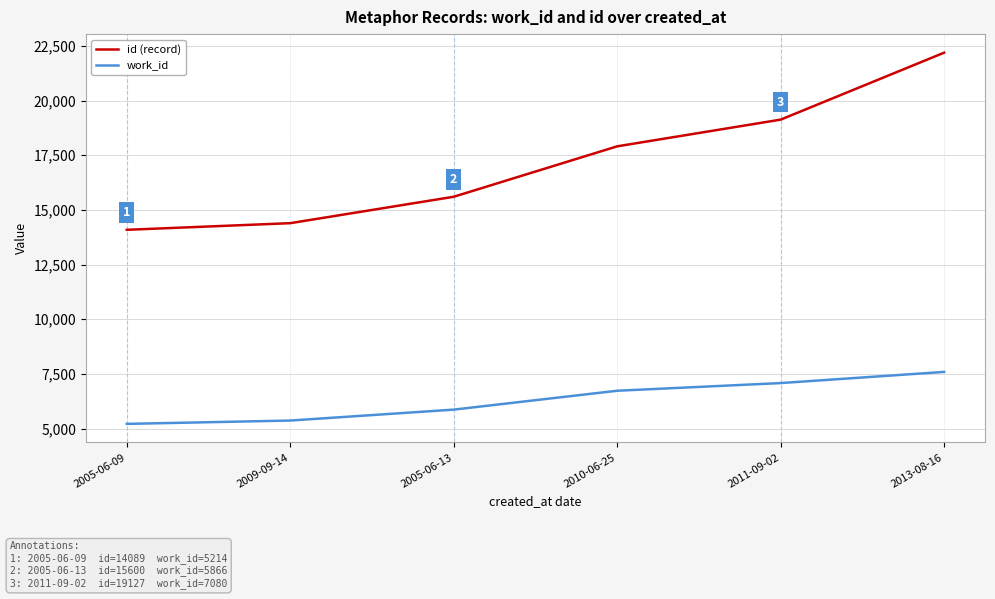

What is the lowest value of the work_id series?

5214